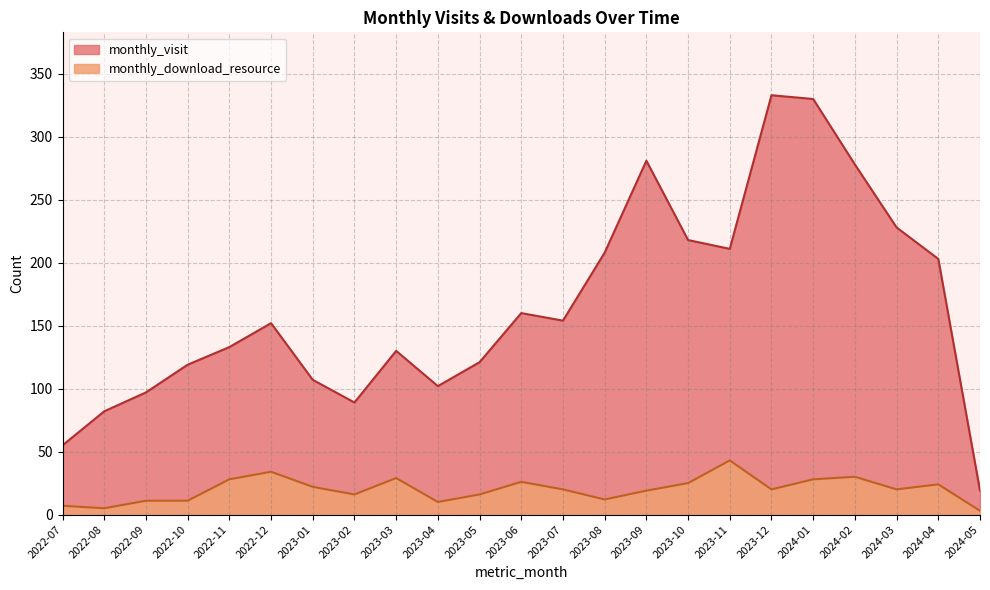

Rank the series at 2023-12 from lowest to highest value.

monthly_download_resource, monthly_visit